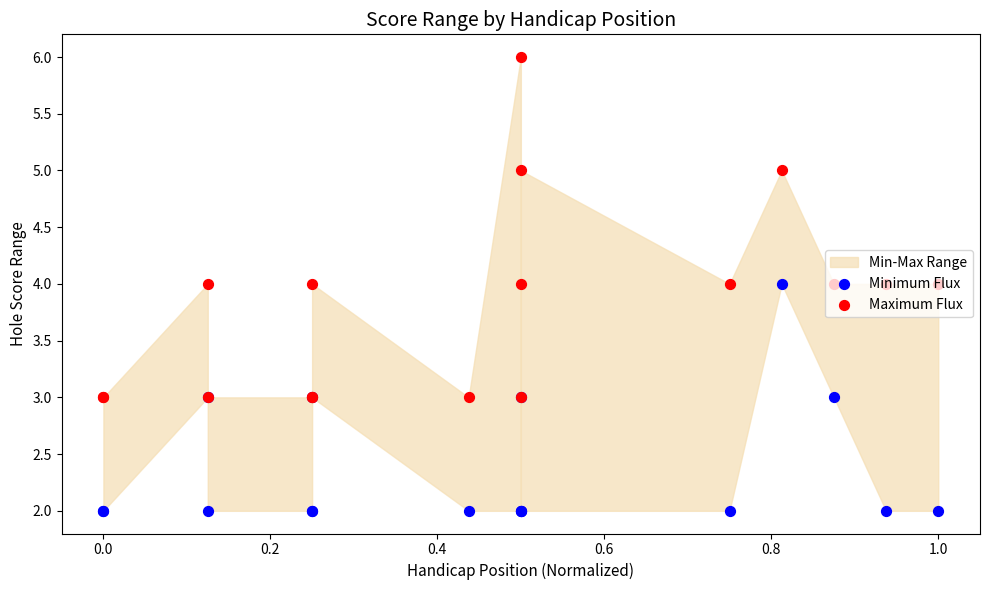

At how many categories does at least one series exceed 2?

17